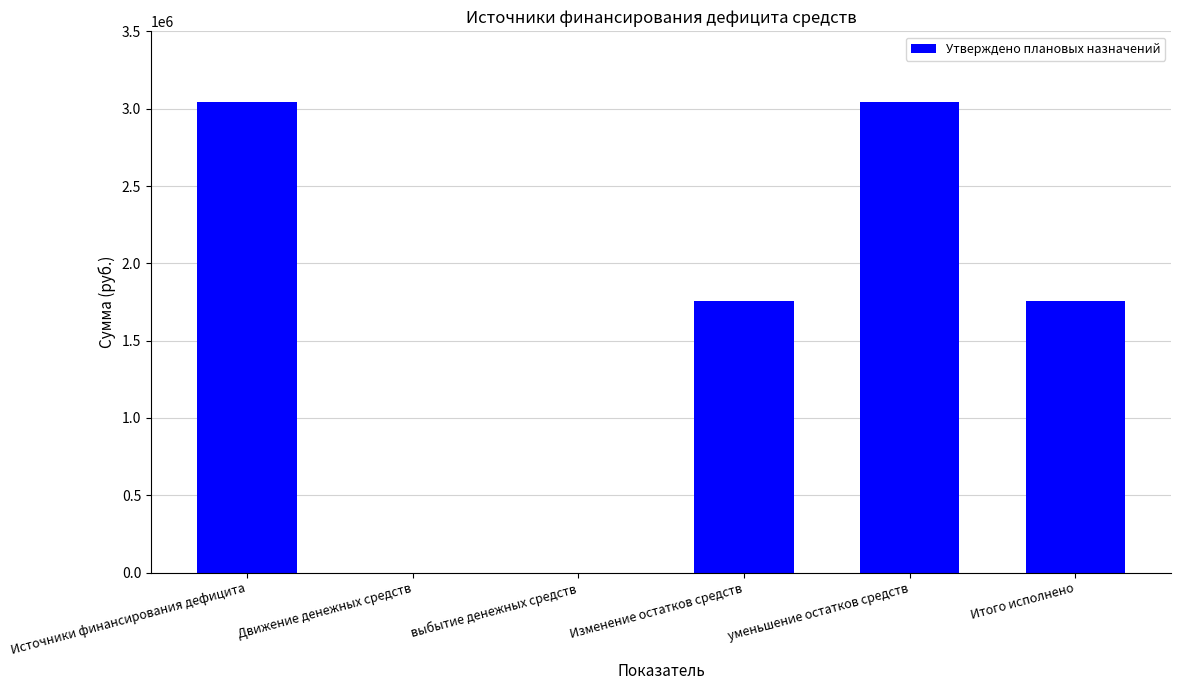

Which has a higher value, Итого исполнено or Источники финансирования дефицита?

Источники финансирования дефицита